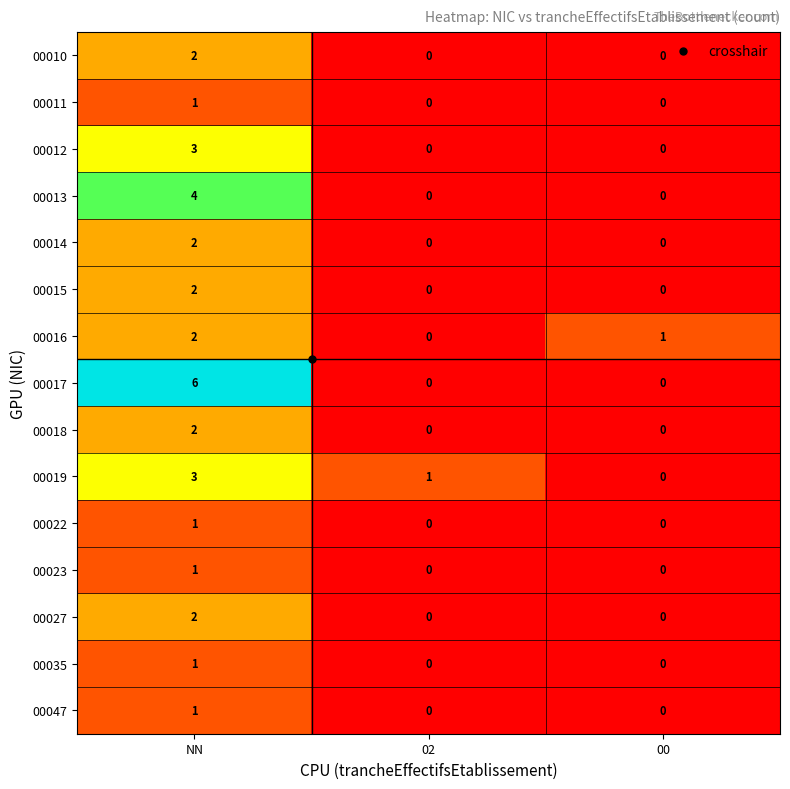

Between NN and 00, which series saw the biggest shift?

00017